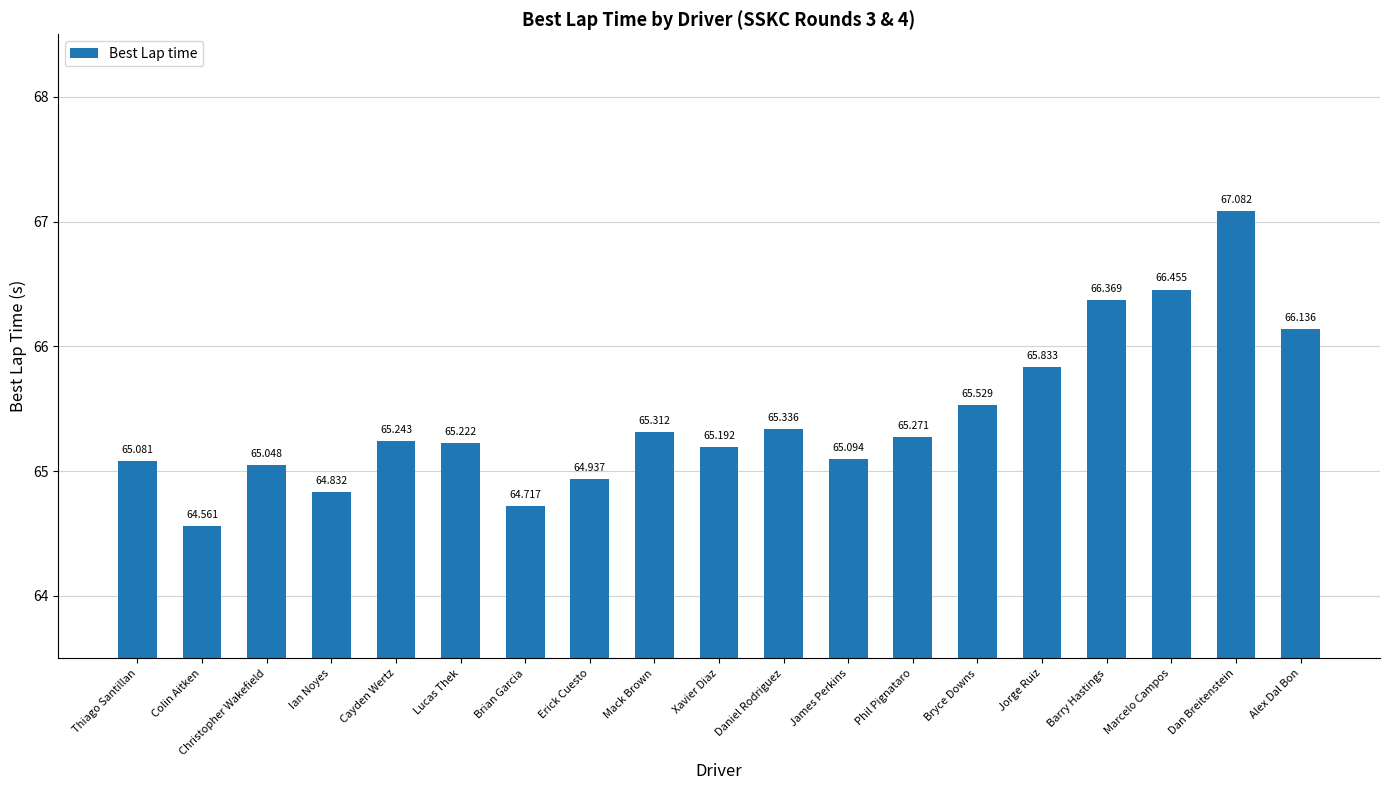

What position from the left is James Perkins?

12